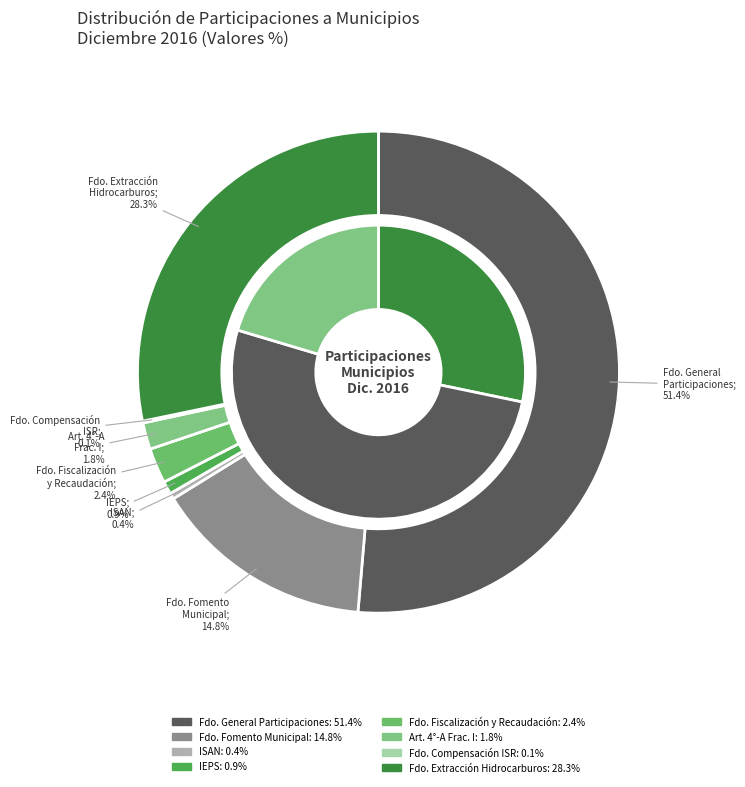

How many slices are in this pie chart?

8